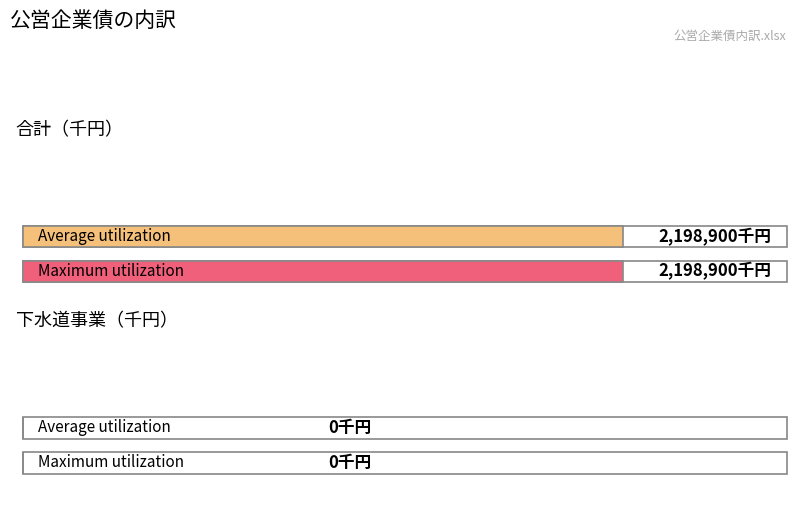

List the series in order of their overall mean, highest first.

合計, 下水道事業